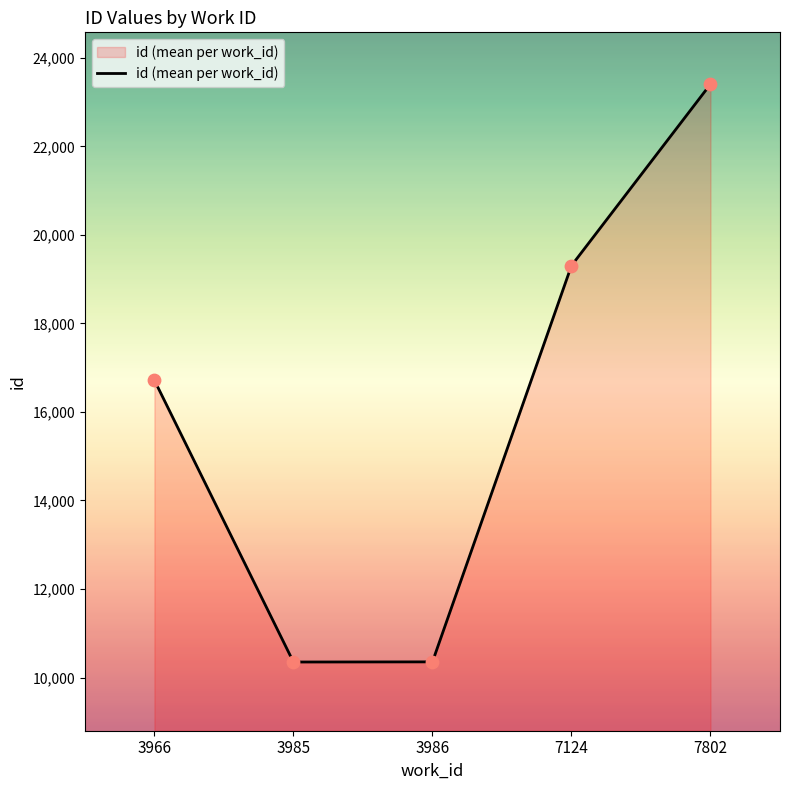

What is the change in value from 3985 to 7802?

+13058.0